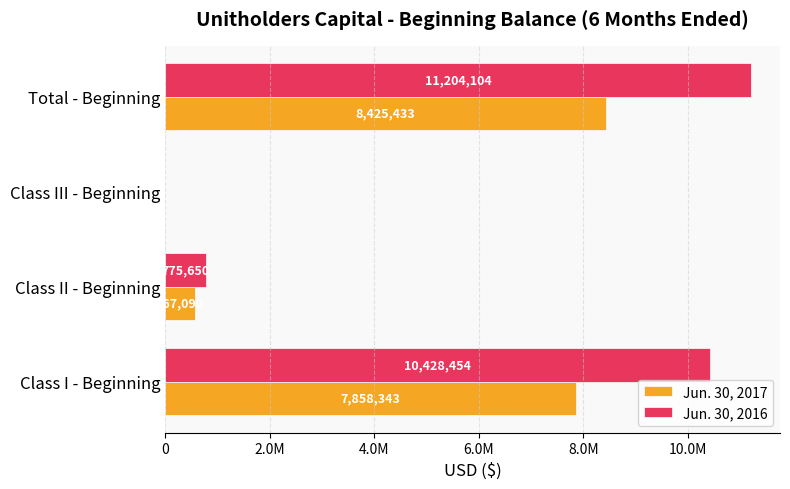

List the series in order of their peak value, highest first.

Jun. 30, 2016, Jun. 30, 2017